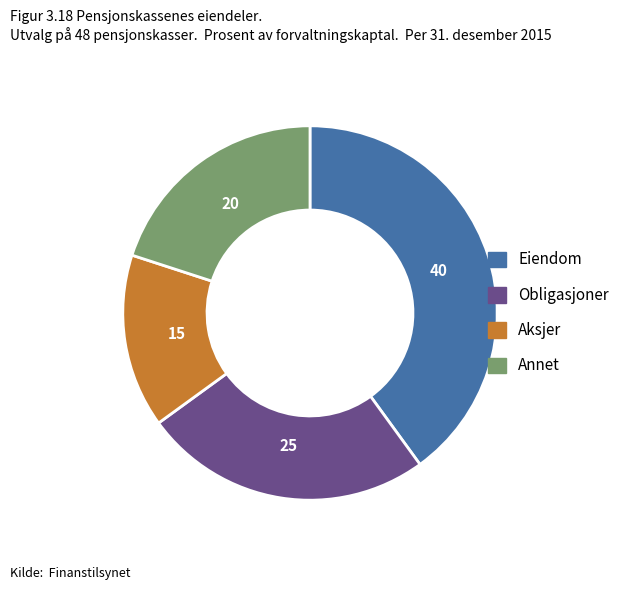

Is there any slice that represents more than half of the pie?

No